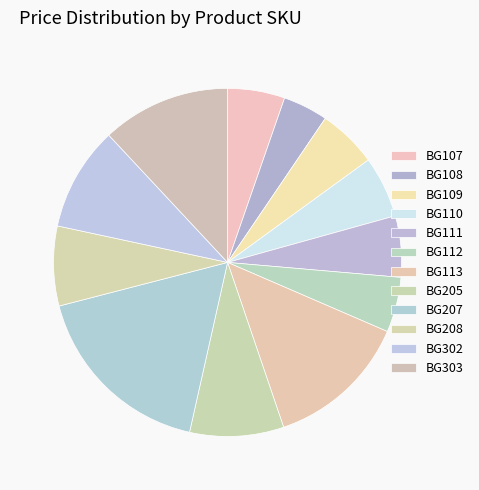

Does any single category account for the majority?

No